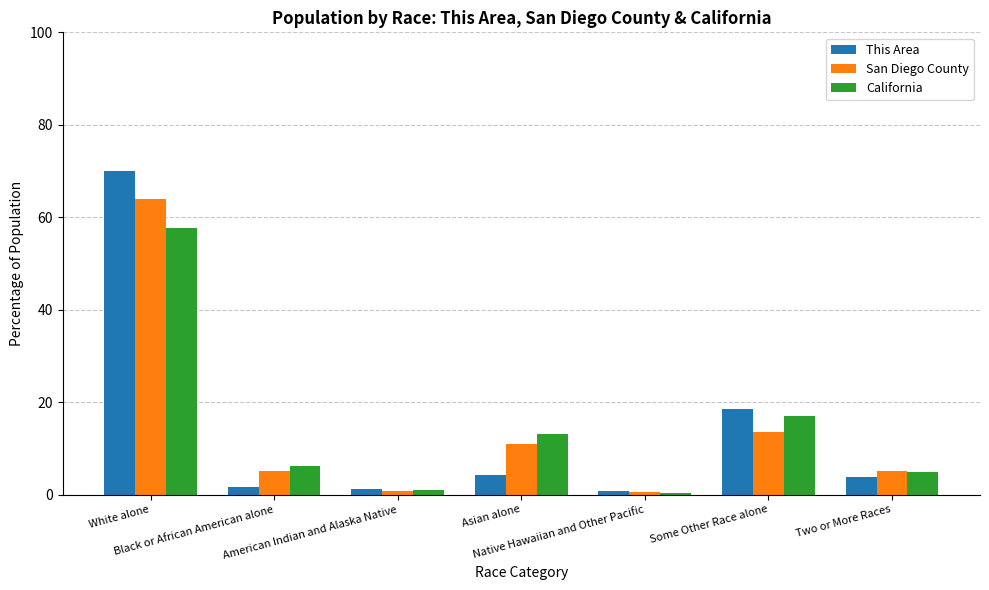

What is the maximum value shown in the chart?

70.0